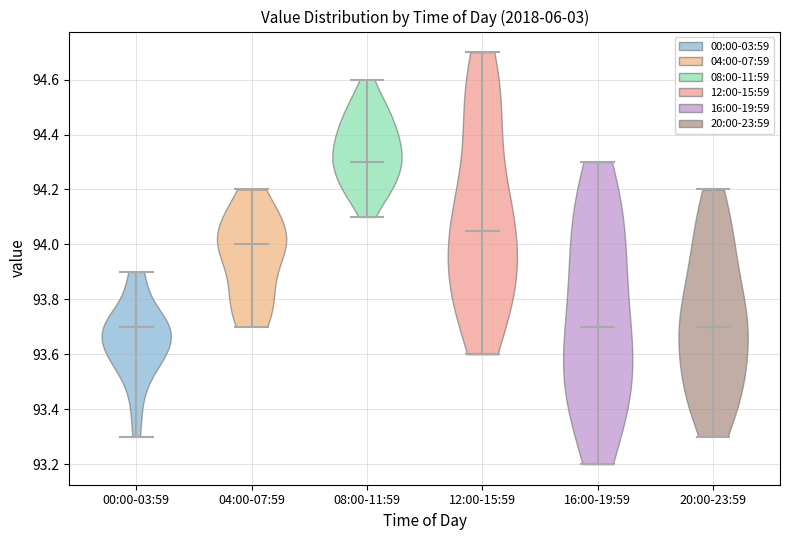

Reading left to right, read every violin against the y-axis: where its median line is, and the lowest and highest points it reaches. The values are not printed on the chart, so give them approximately, as read against the axis.

00:00-03:59: median line 93.70, lowest point 93.30, highest point 93.90
04:00-07:59: median line 94.00, lowest point 93.70, highest point 94.20
08:00-11:59: median line 94.30, lowest point 94.10, highest point 94.60
12:00-15:59: median line 94.06, lowest point 93.60, highest point 94.70
16:00-19:59: median line 93.70, lowest point 93.20, highest point 94.30
20:00-23:59: median line 93.70, lowest point 93.30, highest point 94.20